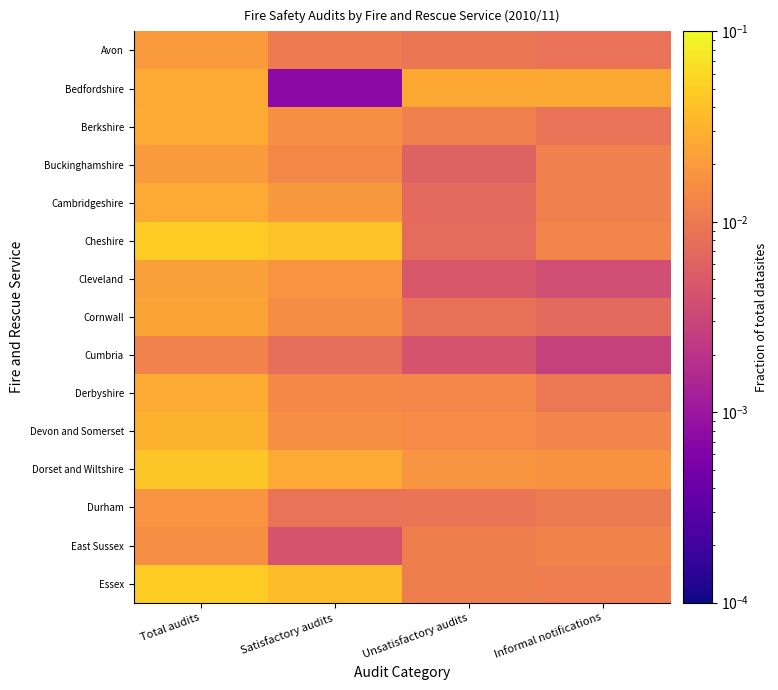

Between Total audits and Satisfactory audits, which is larger?

Total audits